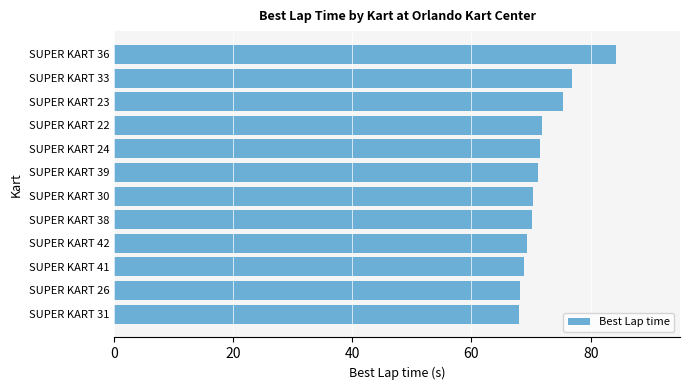

Which label corresponds to the largest value in the chart?

SUPER KART 36